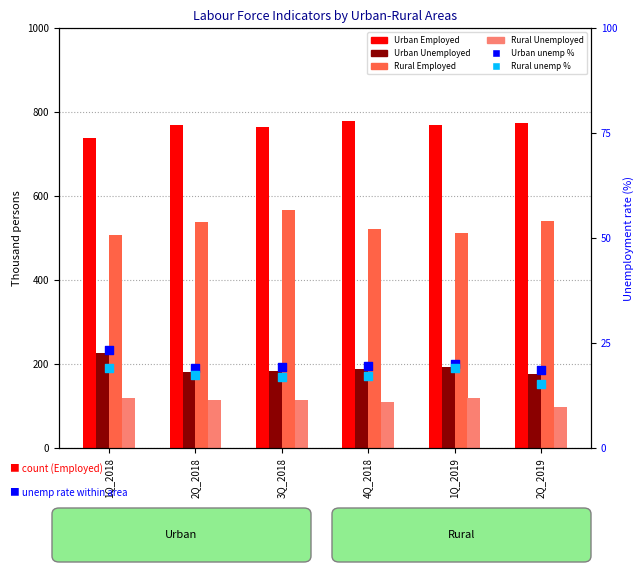

Which series has the largest total across all categories?

Urban_Employed